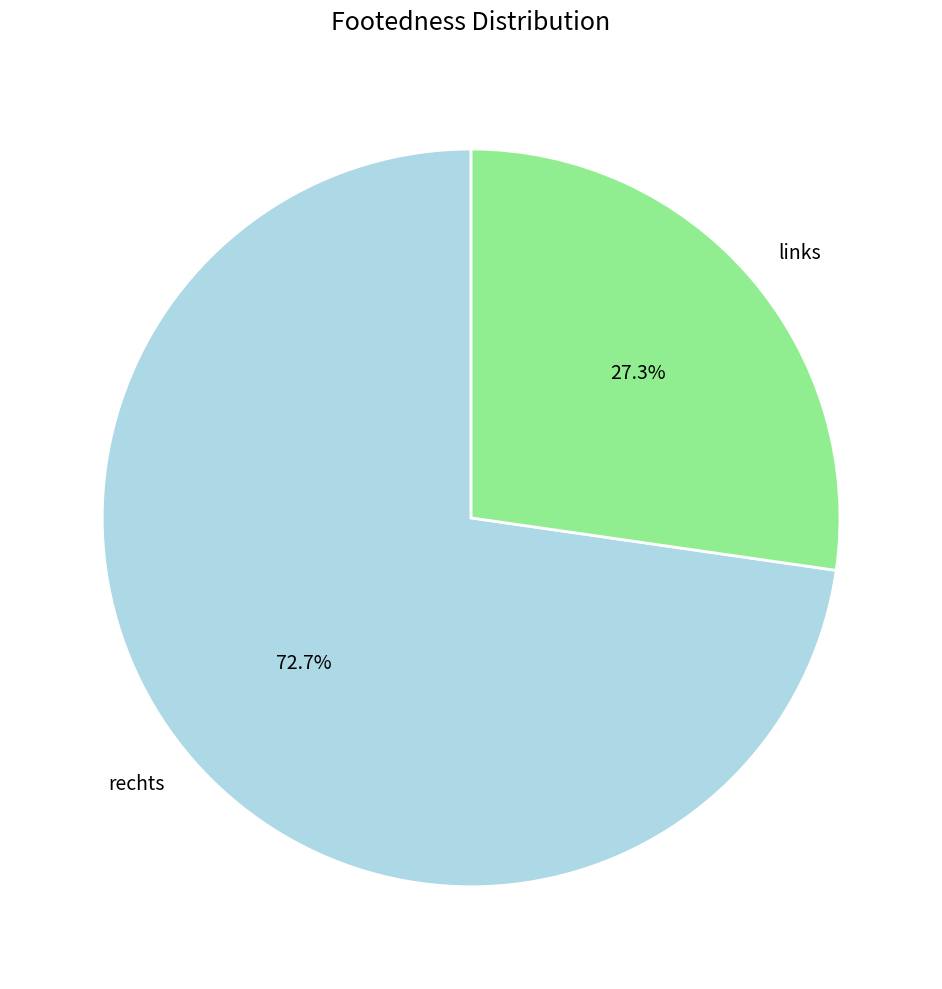

Which has a higher value, links or rechts?

rechts